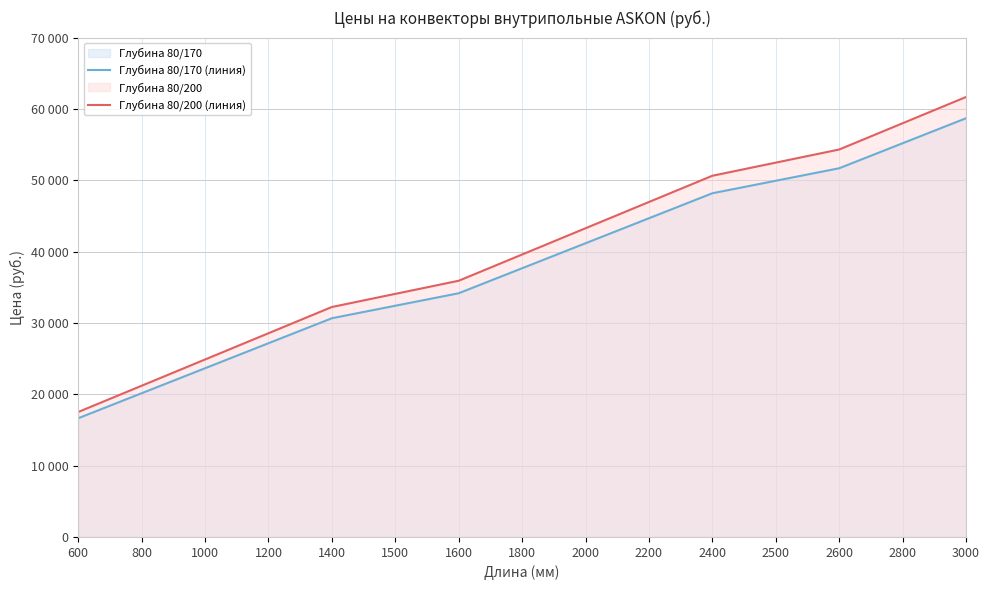

Which series has the largest total across all categories?

Глубина 80/200 (линия)